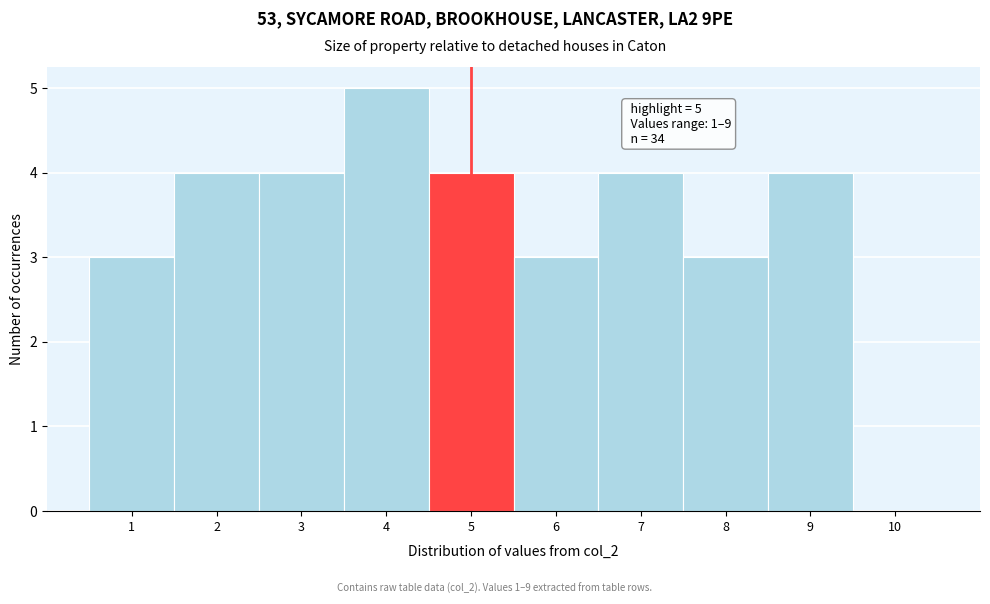

Reading left to right, list all the values displayed in this chart.

1=3	2=4	3=4	4=5	5=4	6=3	7=4	8=3	9=4	10=0